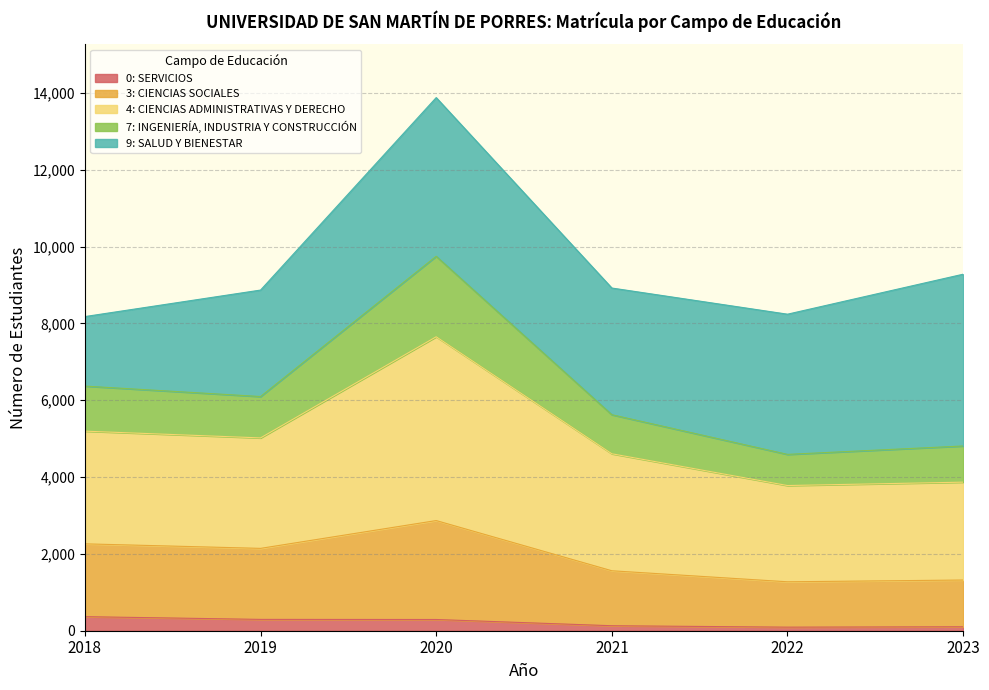

Where is 3: CIENCIAS SOCIALES nearest to the value 2071?

2019